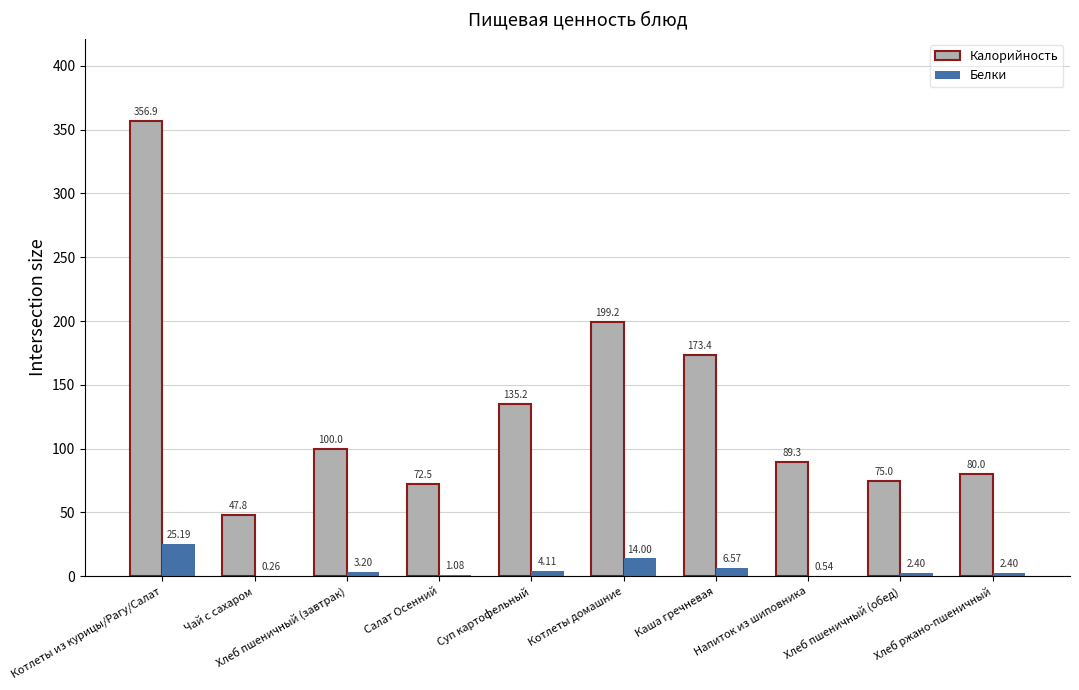

What is the spread (max minus min) of values at Котлеты домашние?

185.2